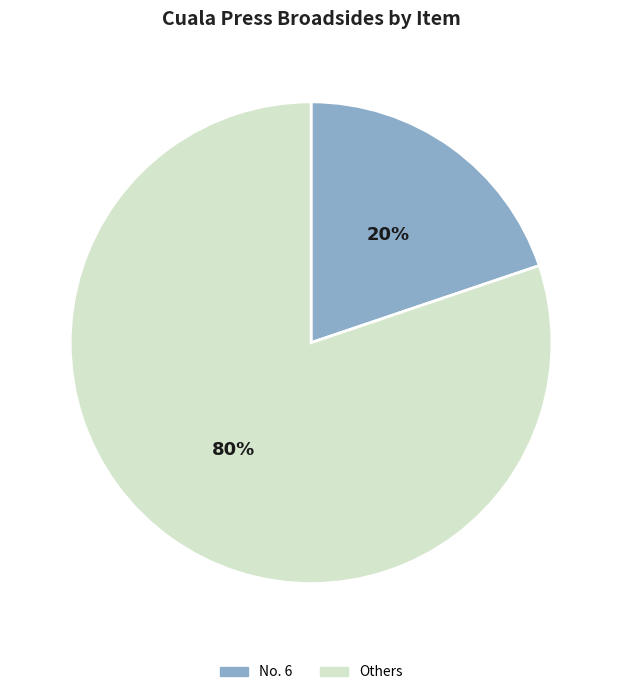

Is there any slice that represents more than half of the pie?

Yes